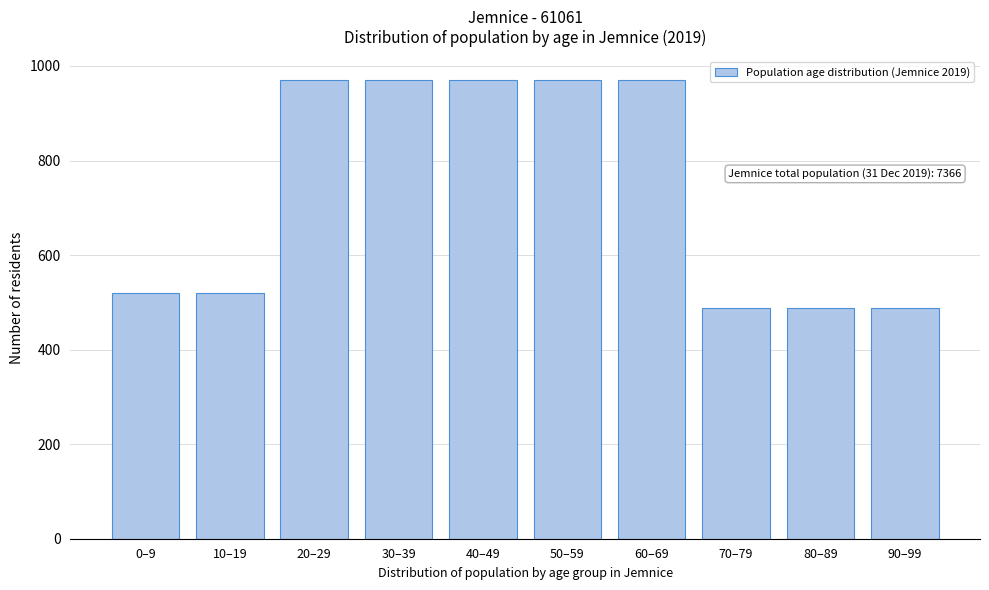

Reading left to right, transcribe all the data shown in this chart.

520	520	971	971	971	971	971	489	489	489